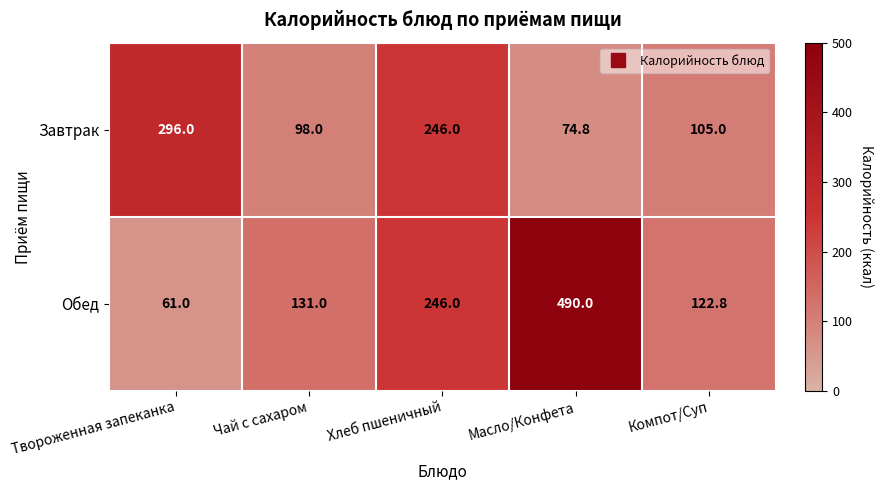

Rank the series at Масло/Конфета from lowest to highest value.

Завтрак, Обед